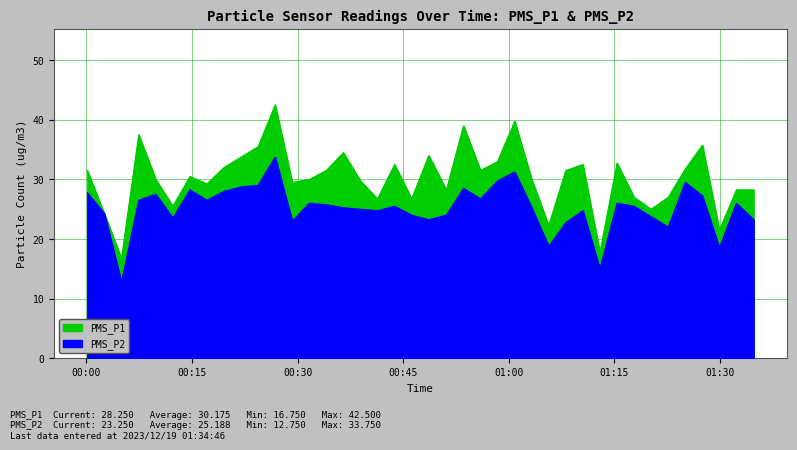

What are all the series names shown in the legend?

PMS_P1, PMS_P2